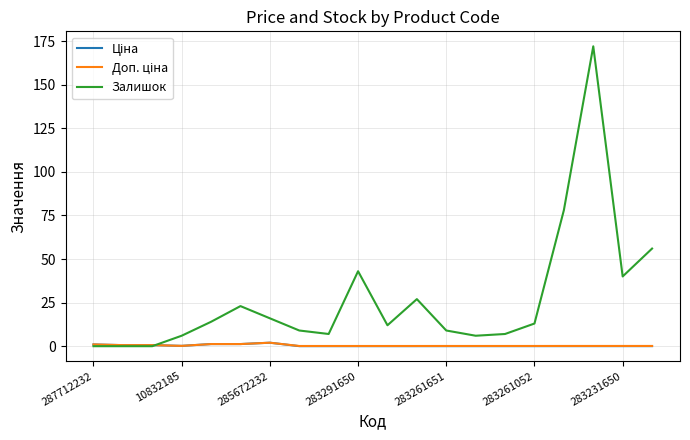

Which series has the largest total across all categories?

Залишок